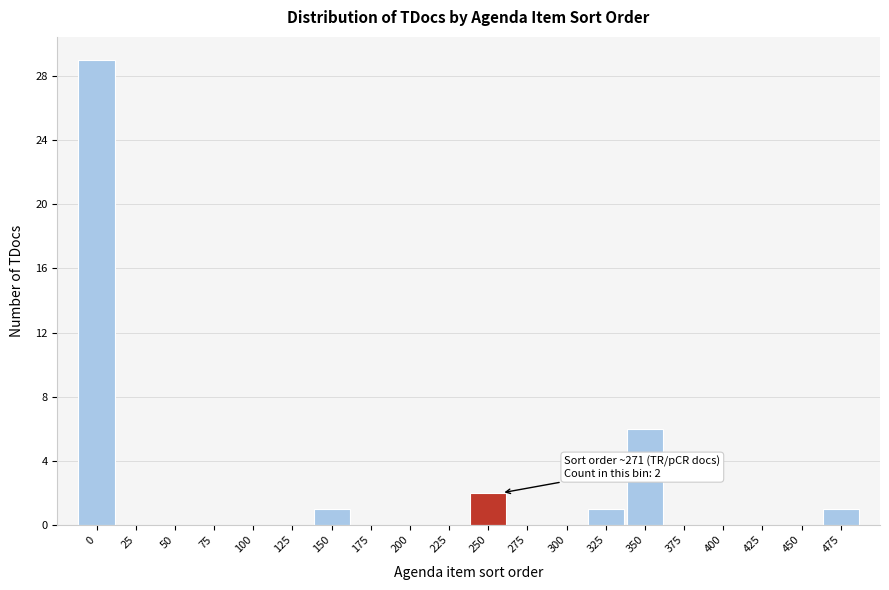

Reading left to right, extract all data points from this chart.

0=29	25=0	50=0	75=0	100=0	125=0	150=1	175=0	200=0	225=0	250=2	275=0	300=0	325=1	350=6	375=0	400=0	425=0	450=0	475=1